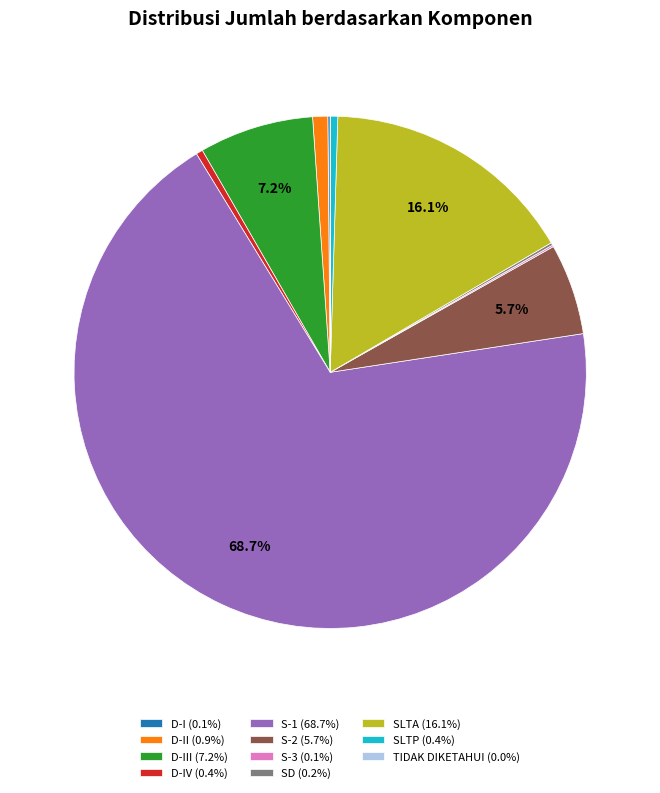

How much of the chart is everything except D-III (7.2%)?

92.8%